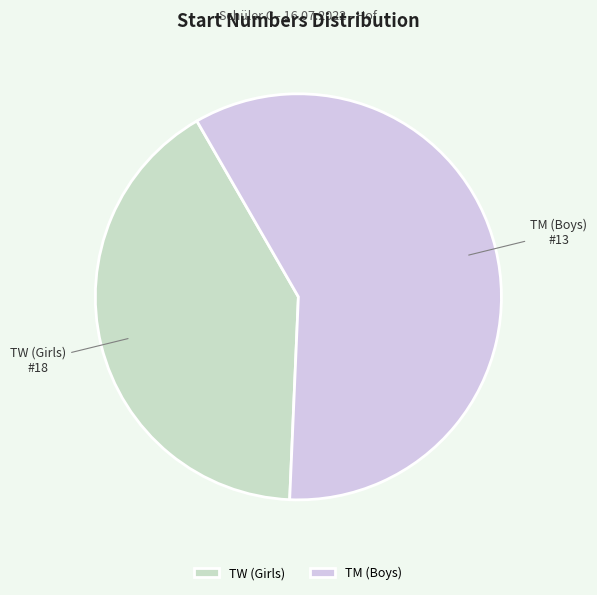

Rank the categories by value from lowest to highest.

TW (Girls), TM (Boys)